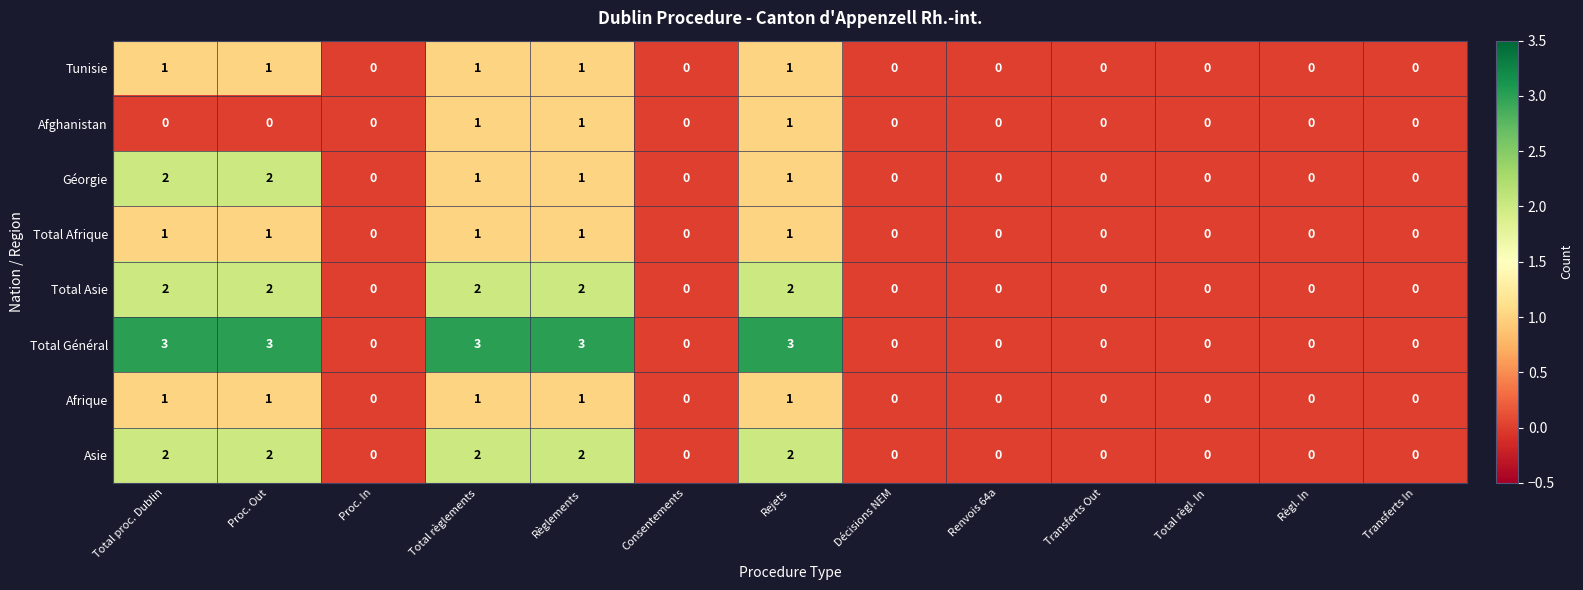

What is the total value across all series at Rejets?

12